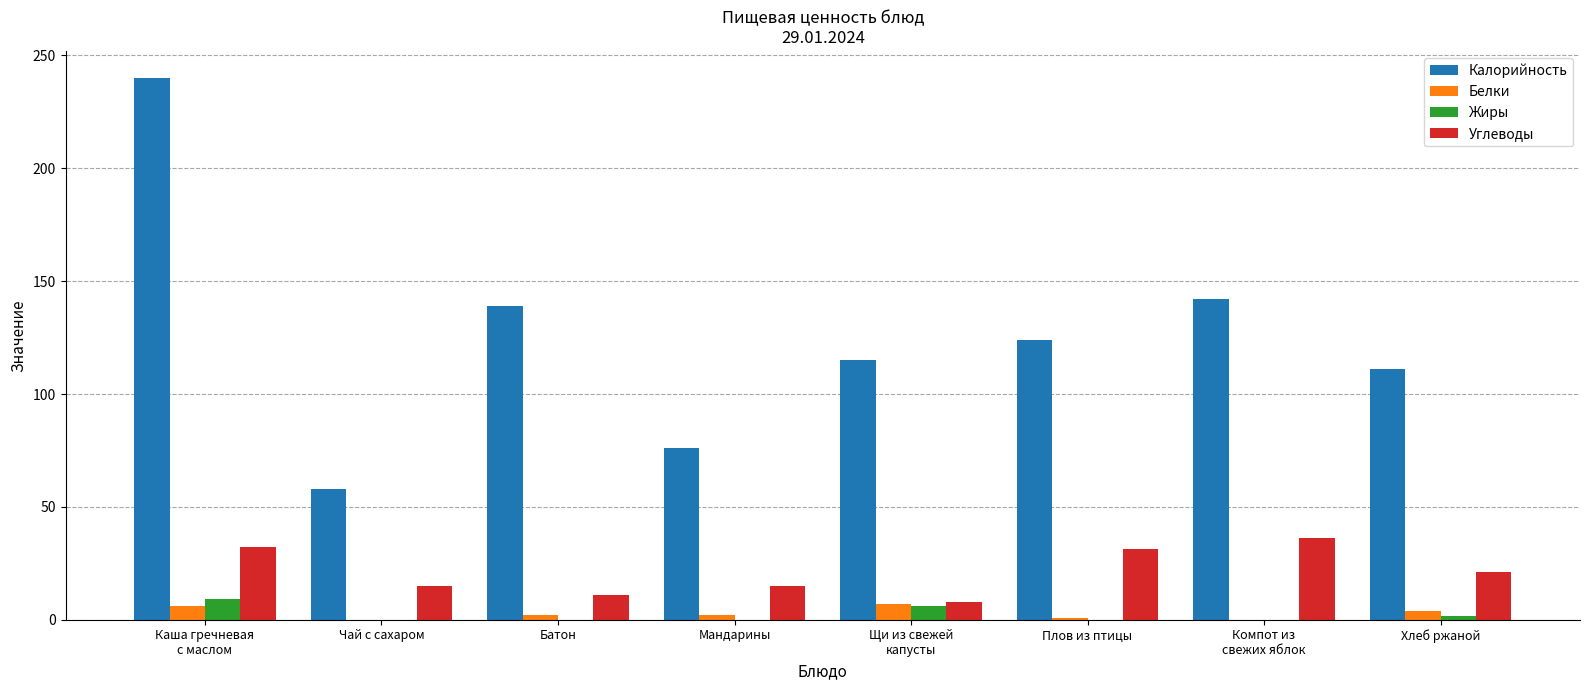

At which label does Углеводы first exceed 21?

Каша гречневая
с маслом